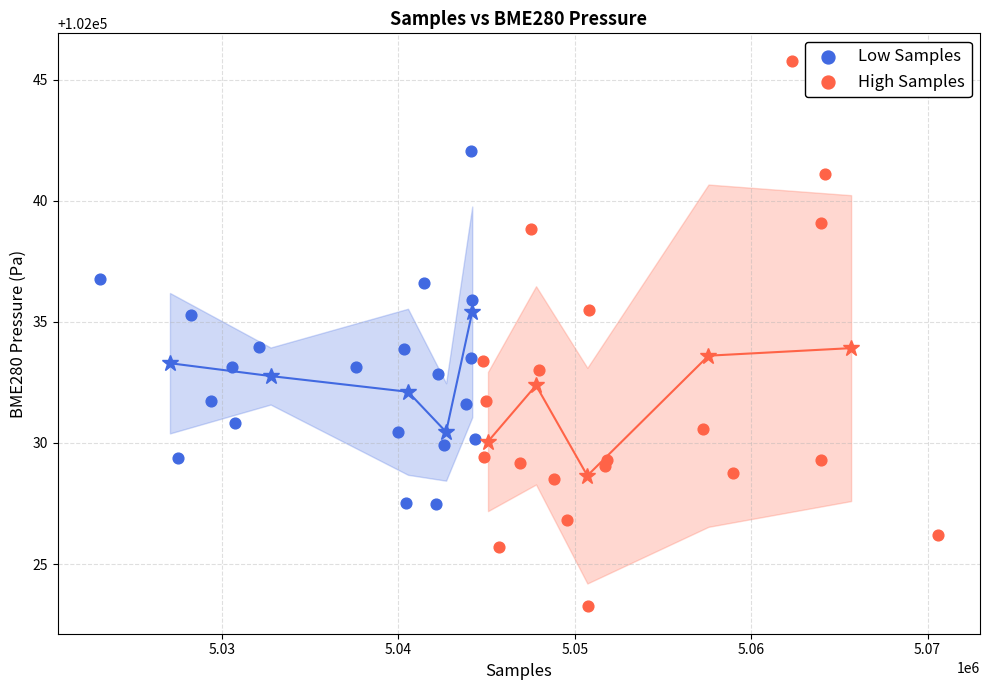

Which series has the widest spread of Y values?

High Samples